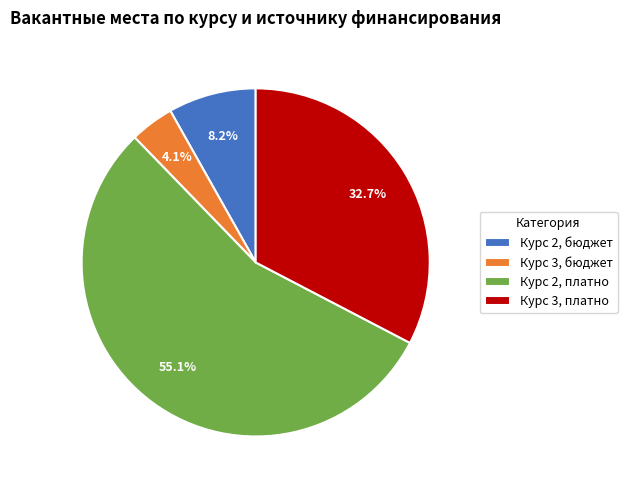

To the nearest percent, what is the difference between the largest and smallest slice percentages?

51%